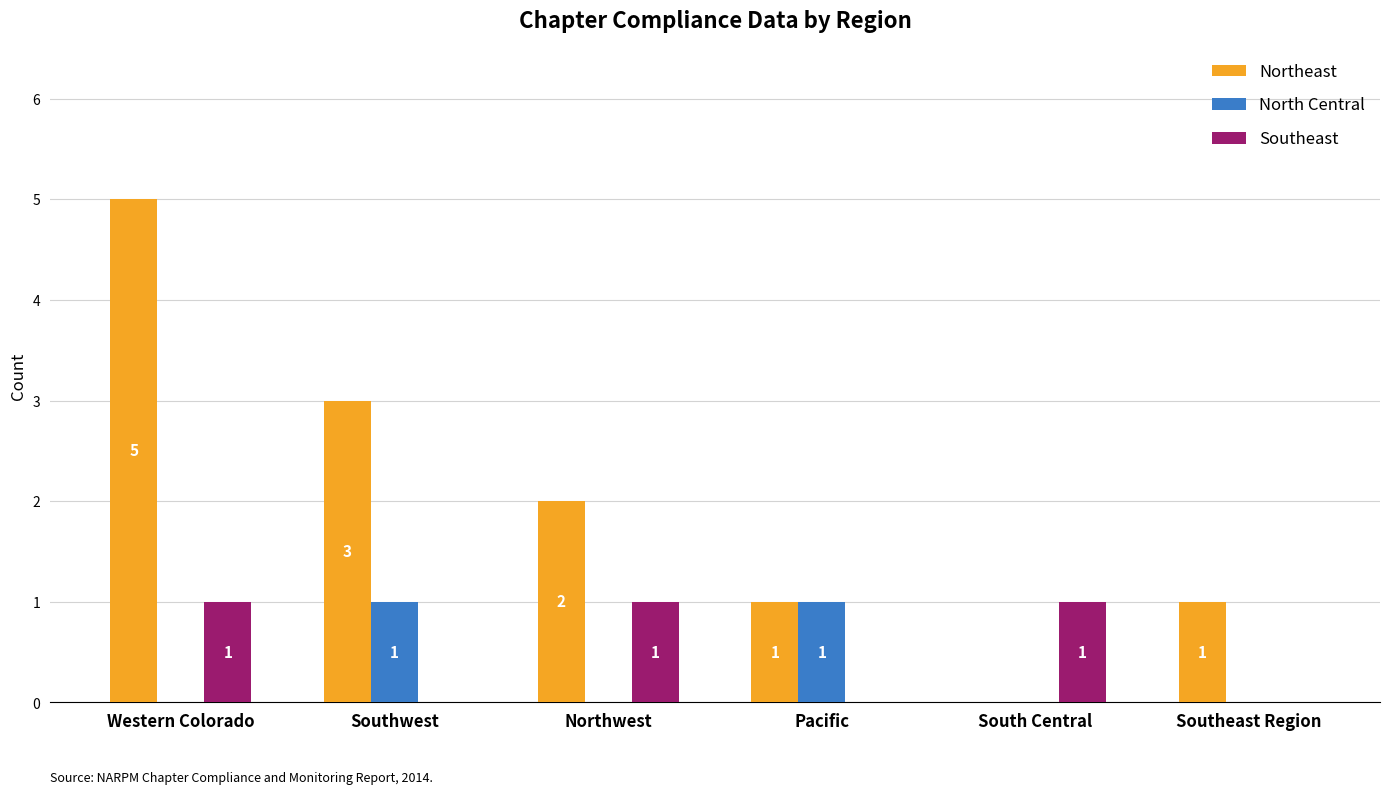

At which category is the sum across all series the highest?

Western Colorado